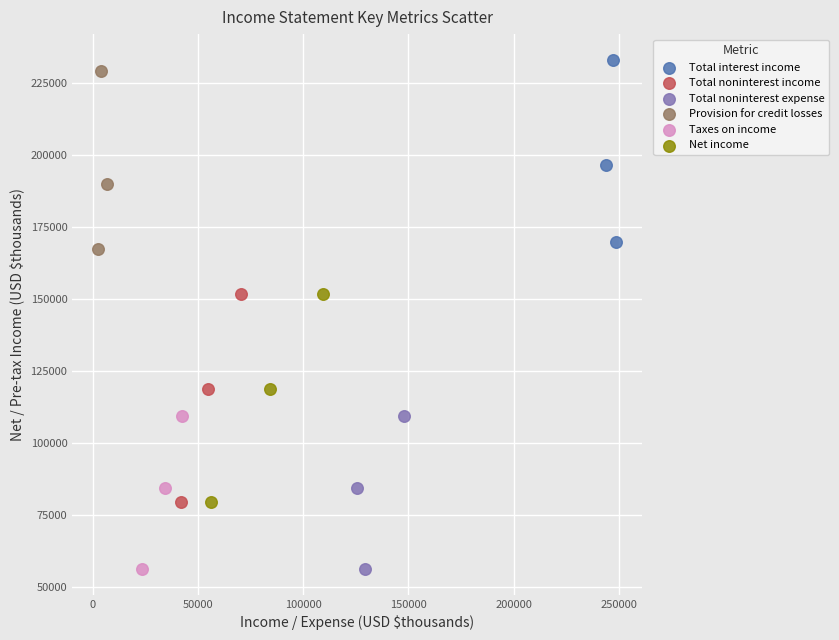

What are all the series names shown in the legend?

Total interest income, Total noninterest income, Total noninterest expense, Provision for credit losses, Taxes on income, Net income